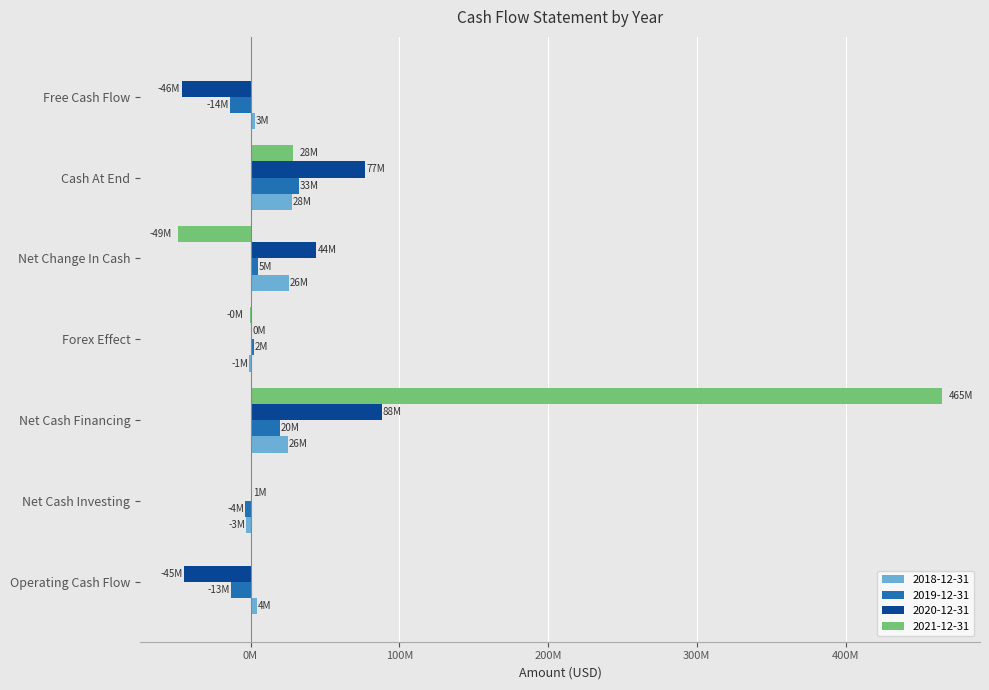

What are all the series names shown in the legend?

2018-12-31, 2019-12-31, 2020-12-31, 2021-12-31